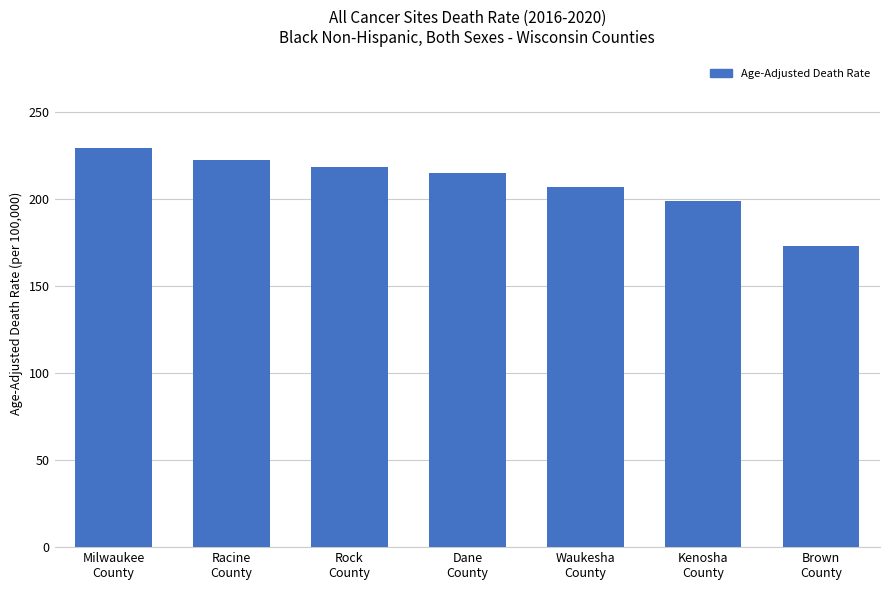

How many data points are less than 215?

3